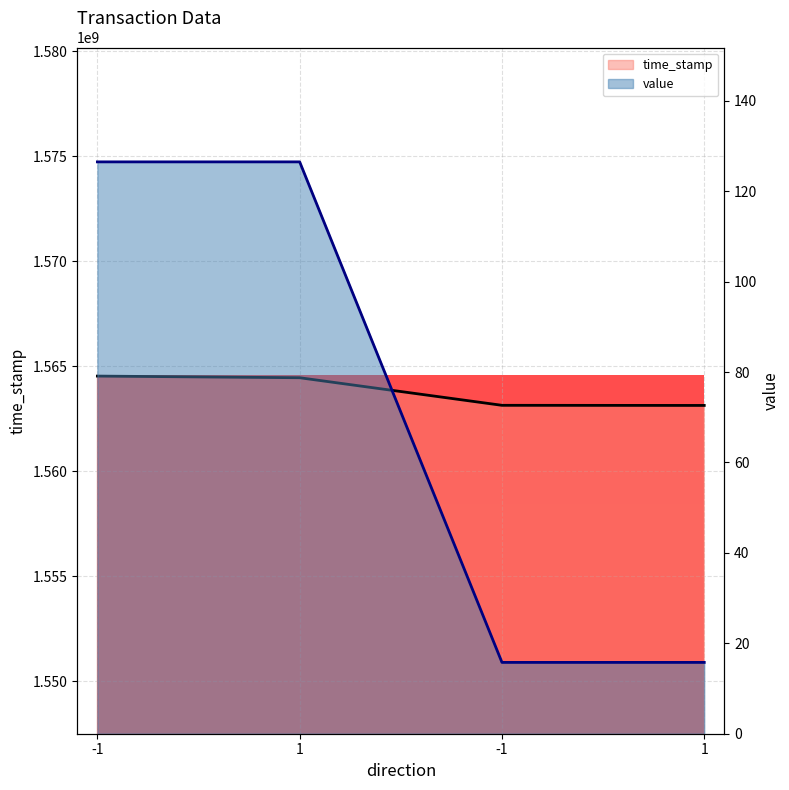

Rank the series at 1 from highest to lowest value.

time_stamp, value